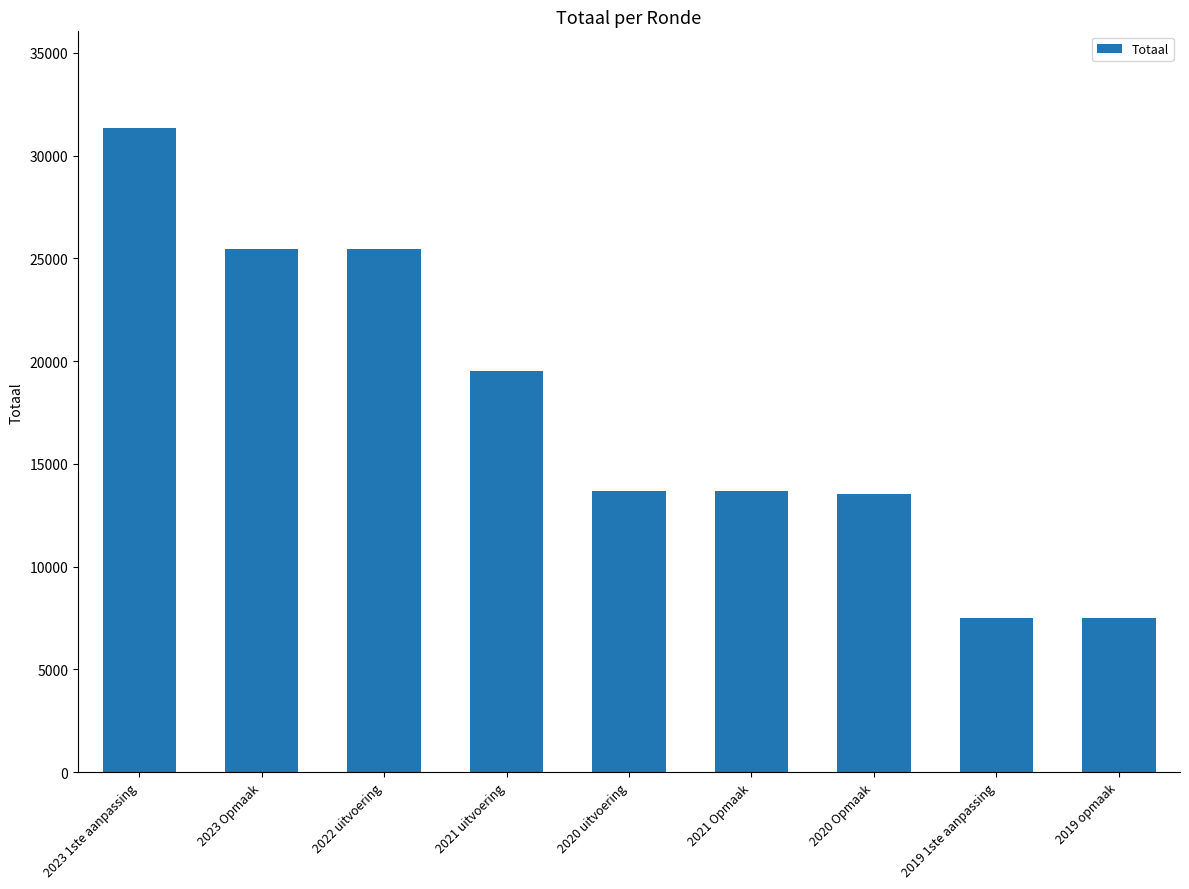

What is the smallest value displayed?

7519